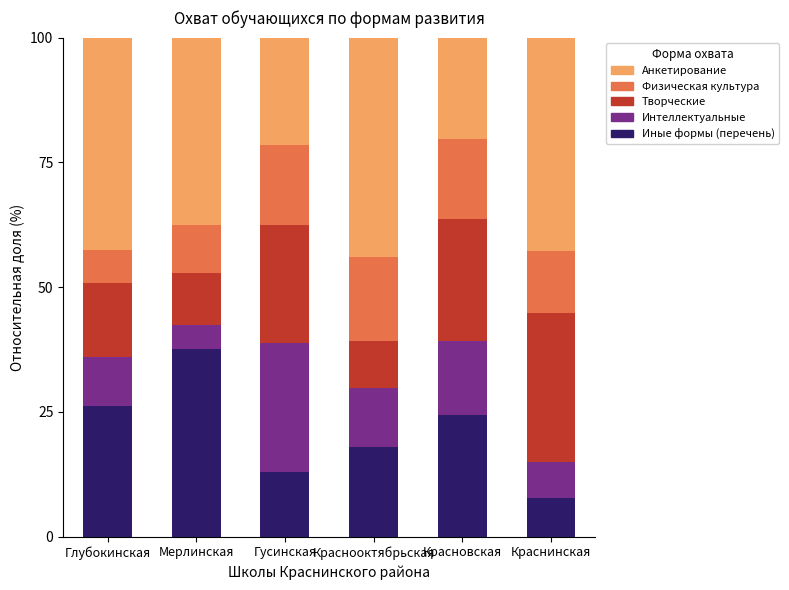

What is the total value across all series at Краснинская?

100.0